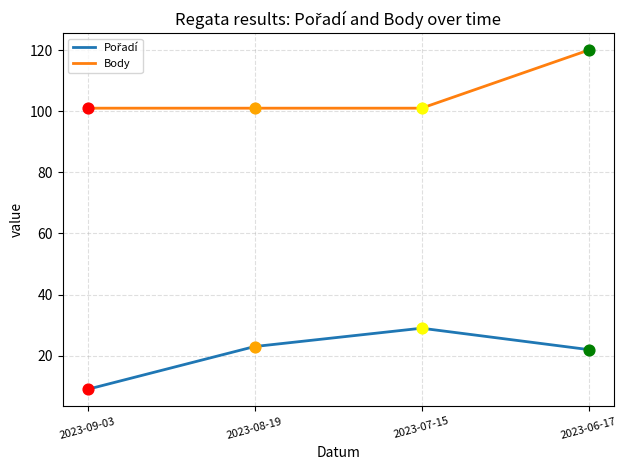

What is the difference between the highest and lowest values at 2023-06-17?

98